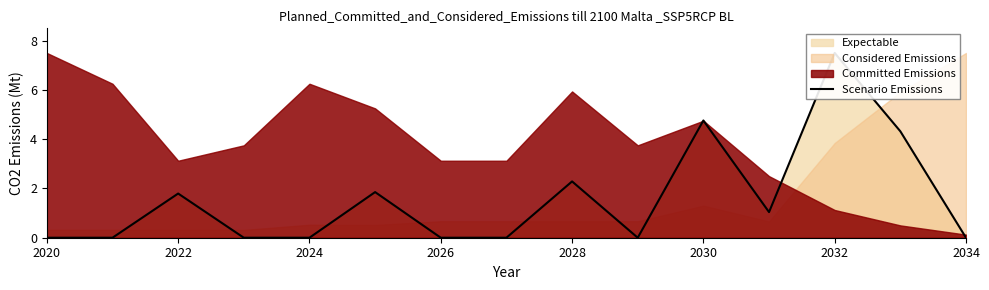

Reading left to right, extract all data points from this chart.

0.0	0.0	1.8	0.0	0.0	1.9	0.0	0.0	2.3	0.0	4.8	1.0	7.5	4.3	0.0